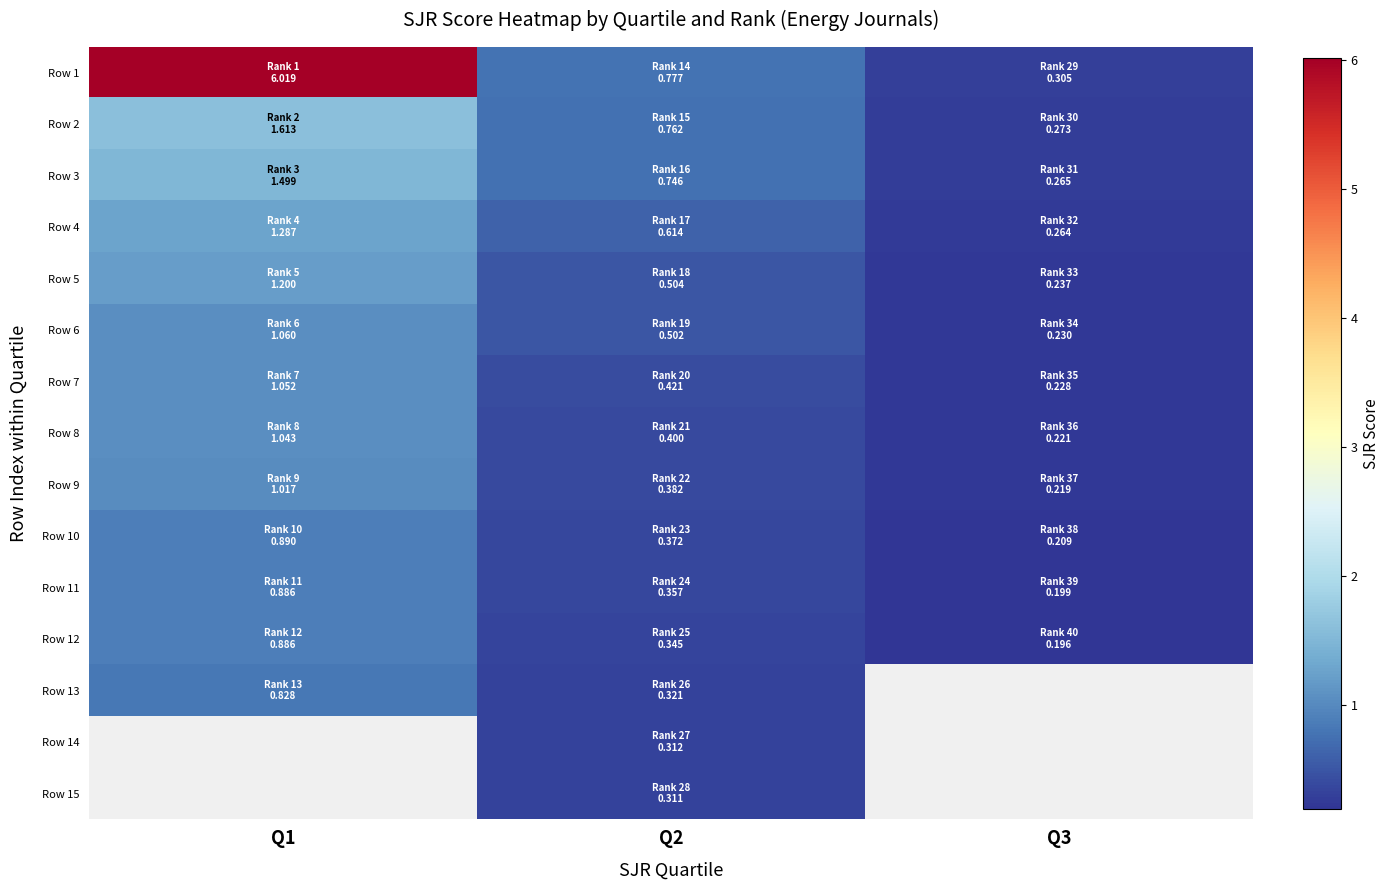

Count the number of categories in the chart.

3